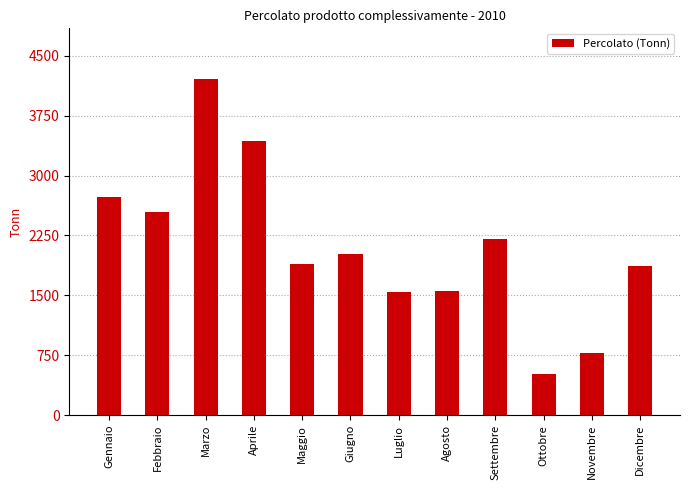

Read the value at Ottobre.

510.9